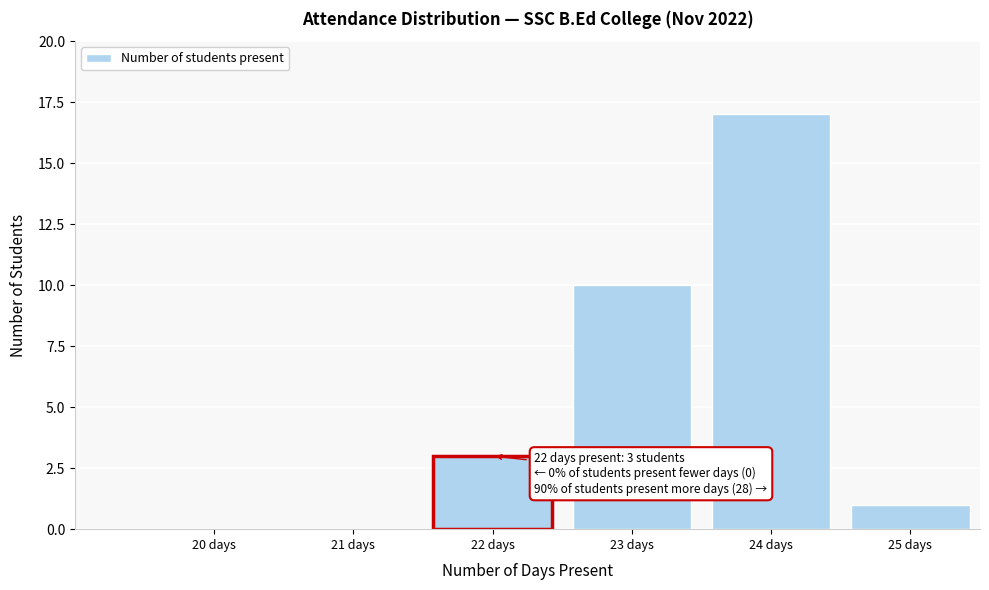

Reading right to left, extract all data points from this chart.

25 days=1	24 days=17	23 days=10	22 days=3	21 days=0	20 days=0